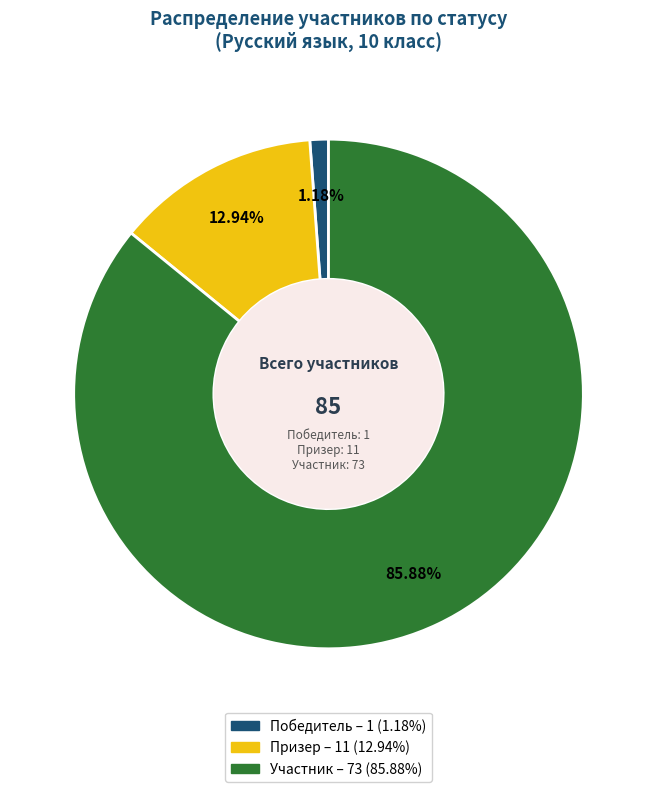

How many slices are in this pie chart?

3